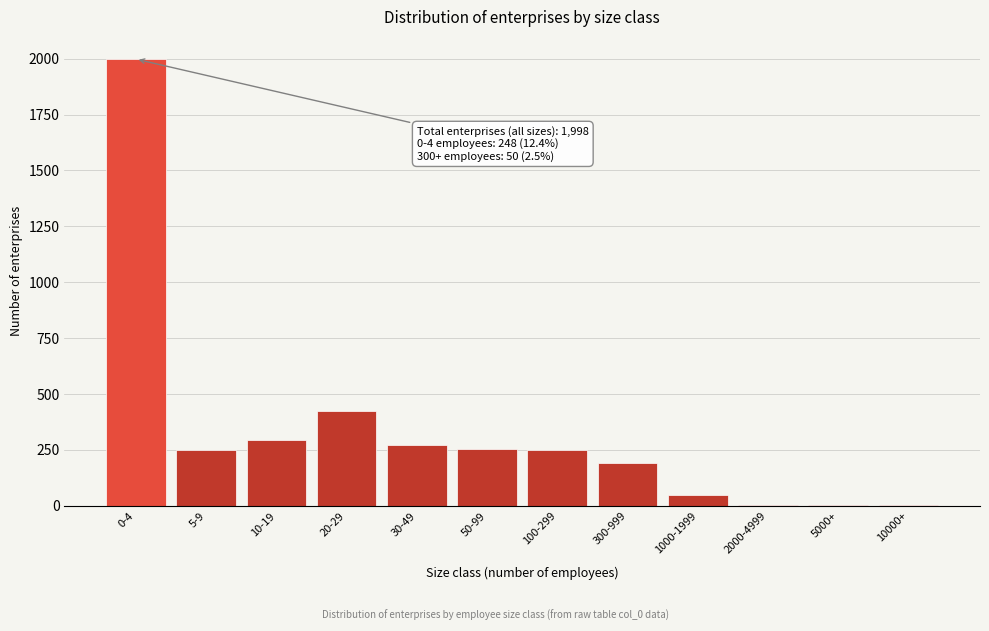

What is the greatest value displayed?

1998